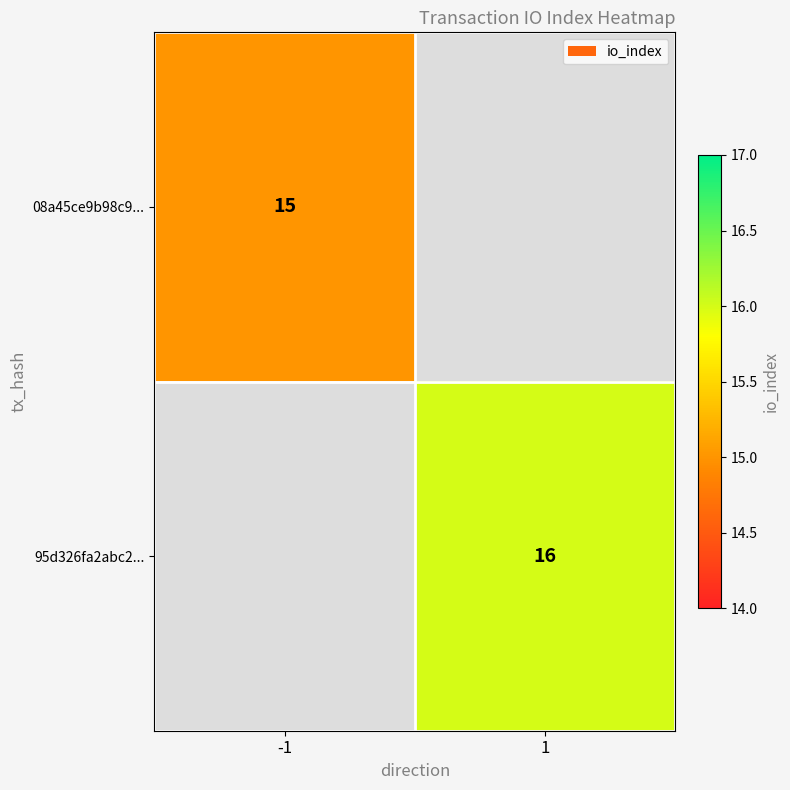

True or false: 95d326fa2abc2... has a value of 16 at 1.

True